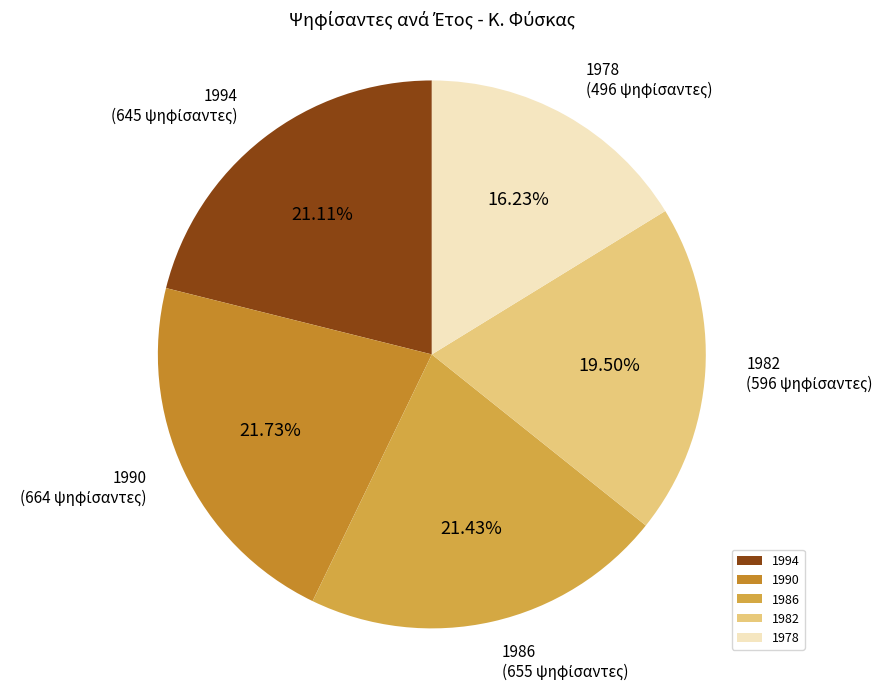

Count the number of slices in the pie.

5